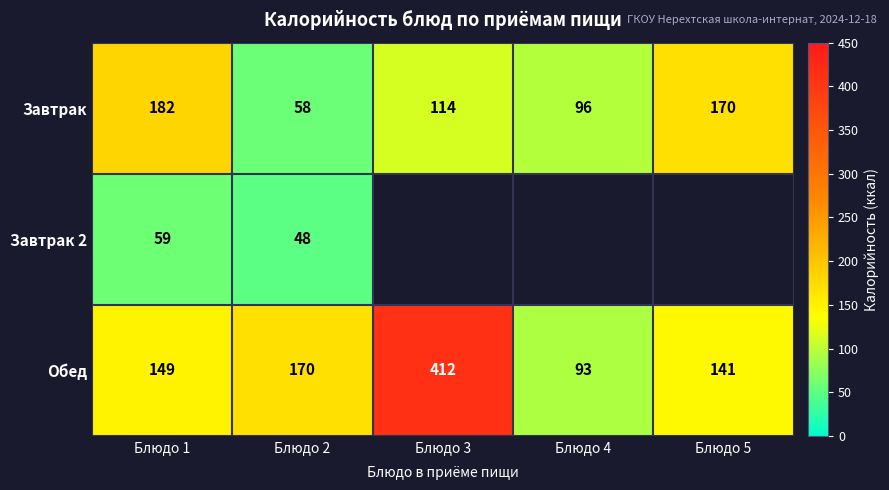

The Завтрак series shows 238 at Блюдо 1. True or false?

False